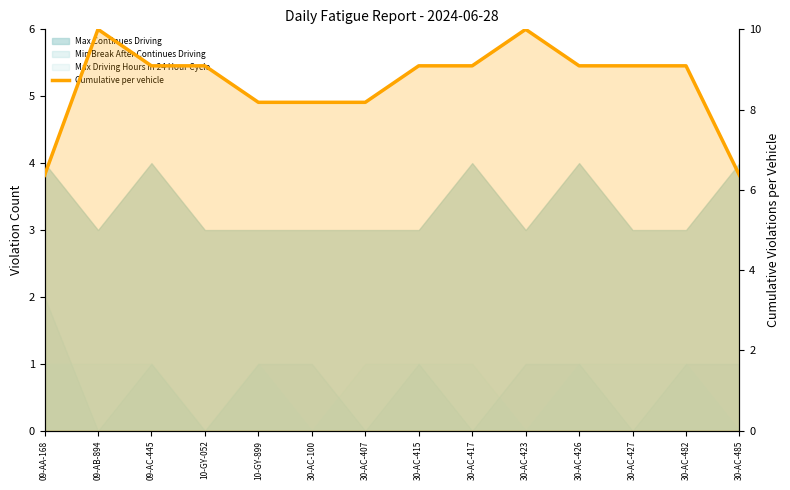

True or false: the data shows 9.8 at 09-AA-168.

False